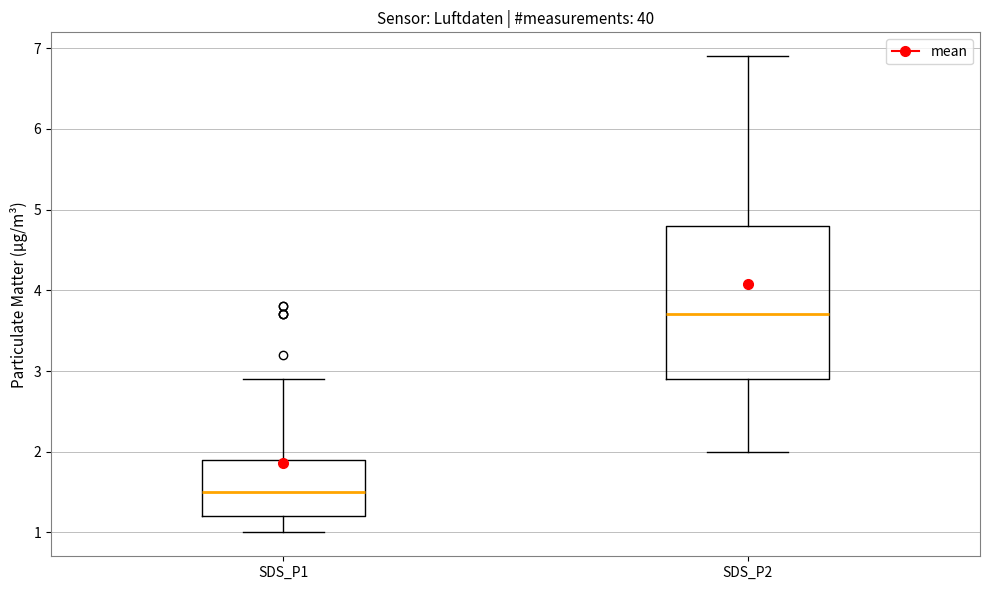

Where is the upper edge of the box for SDS_P1 on the y-axis? The values are not printed on the chart, so give them approximately, as read against the axis.

1.9